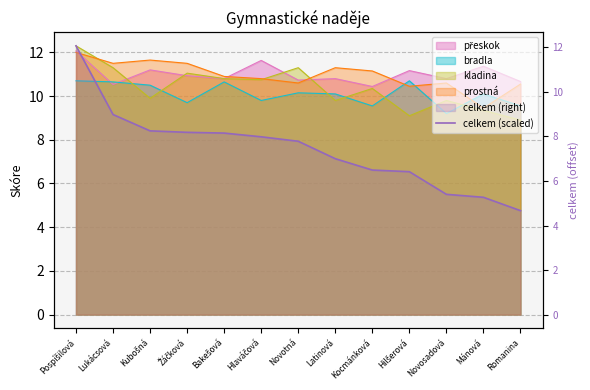

True or false: the data has more than 2 interior local peaks.

False